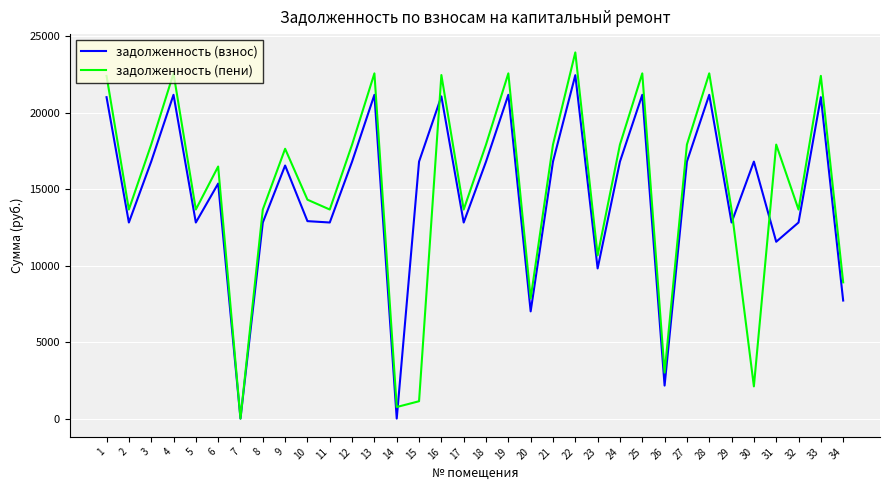

List the series in order of their peak value, lowest first.

задолженность (взнос), задолженность (пени)